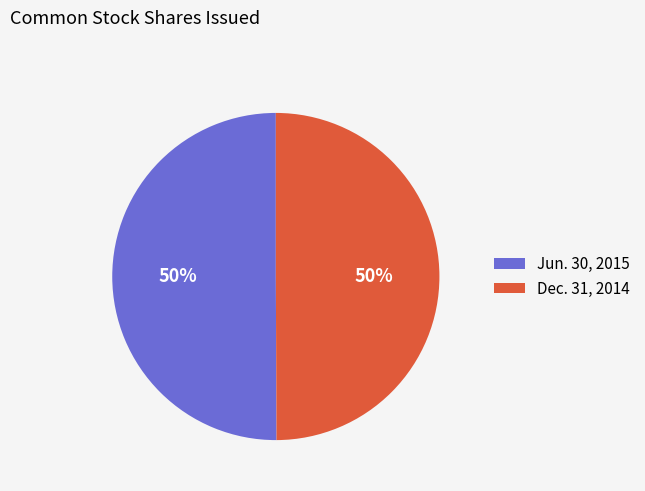

How many slices are in this pie chart?

2